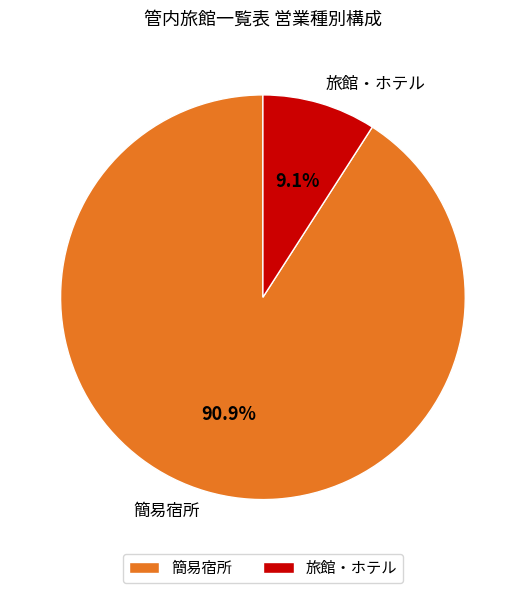

How many slices are in this pie chart?

2